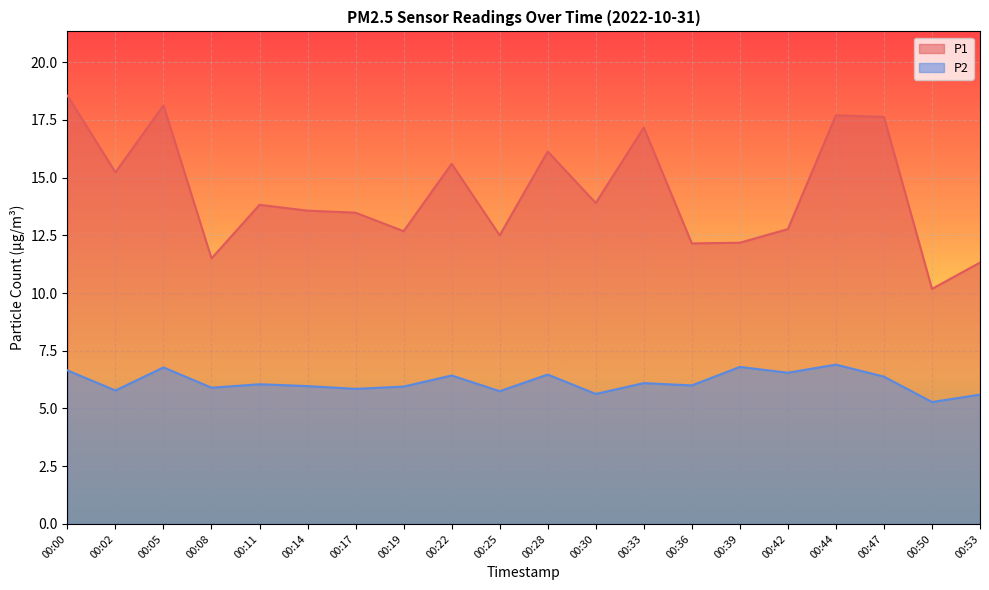

At which label is P2 closest to 6?

00:36